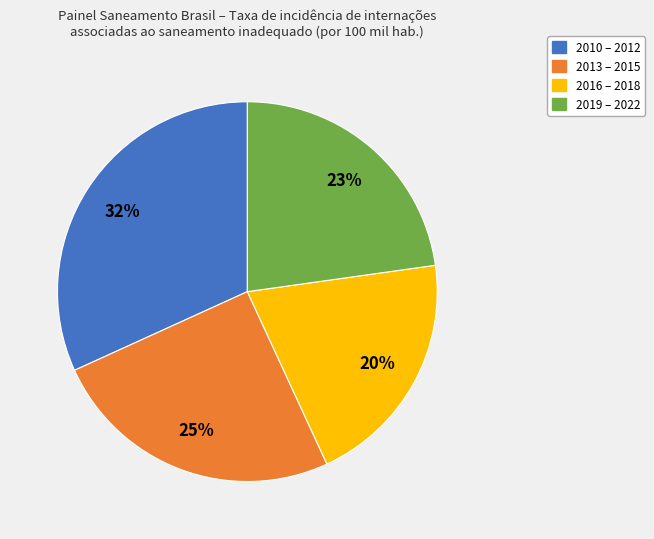

How many slices are in this pie chart?

4